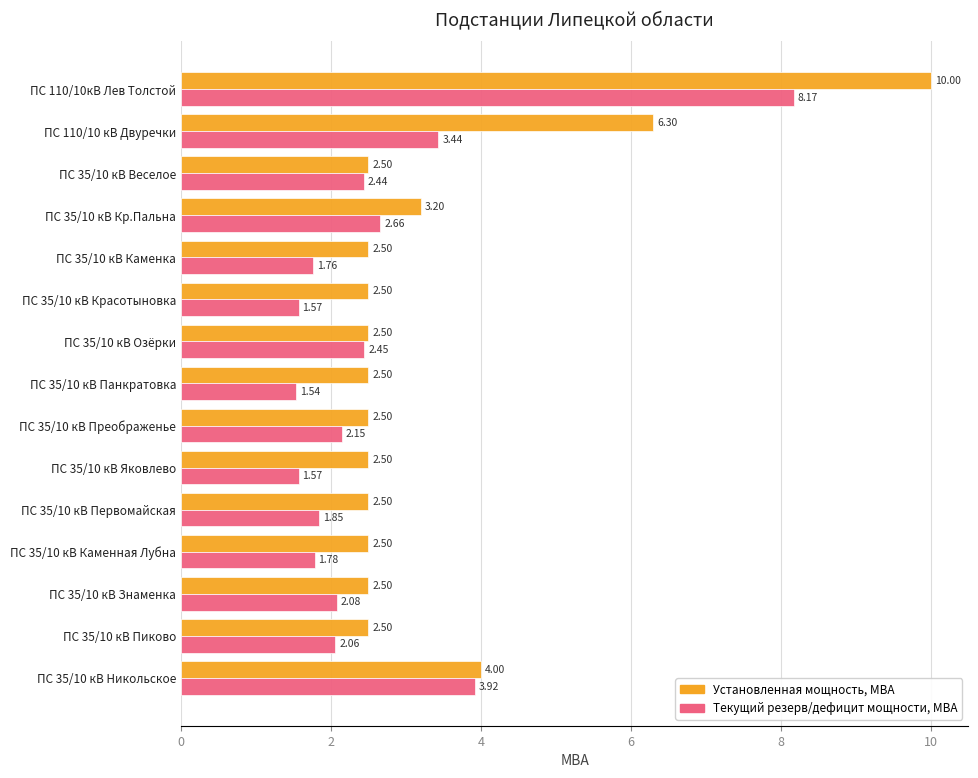

What is the difference between the maximum and minimum values in the Текущий резерв/дефицит мощности, МВА series?

6.6